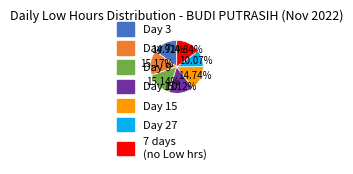

Does any single category account for the majority?

No